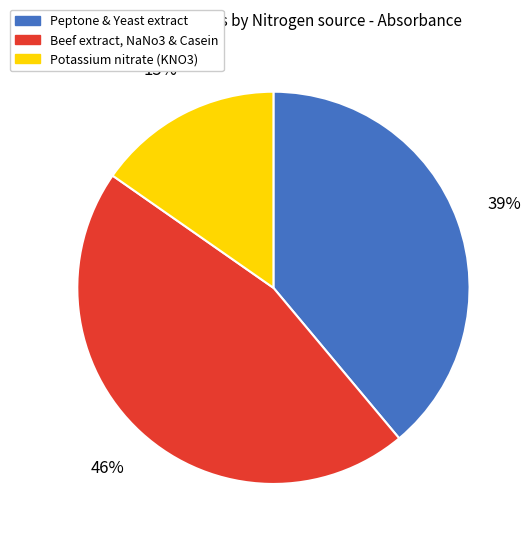

Combined, do Peptone & Yeast extract and Potassium nitrate (KNO3) account for over 50%?

Yes